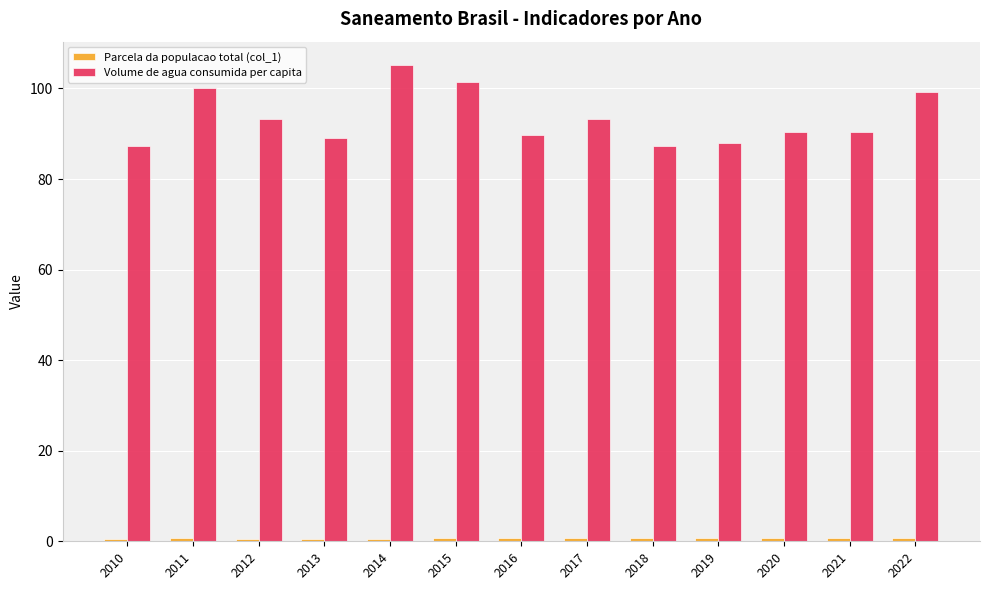

What is the greatest value displayed?

105.1